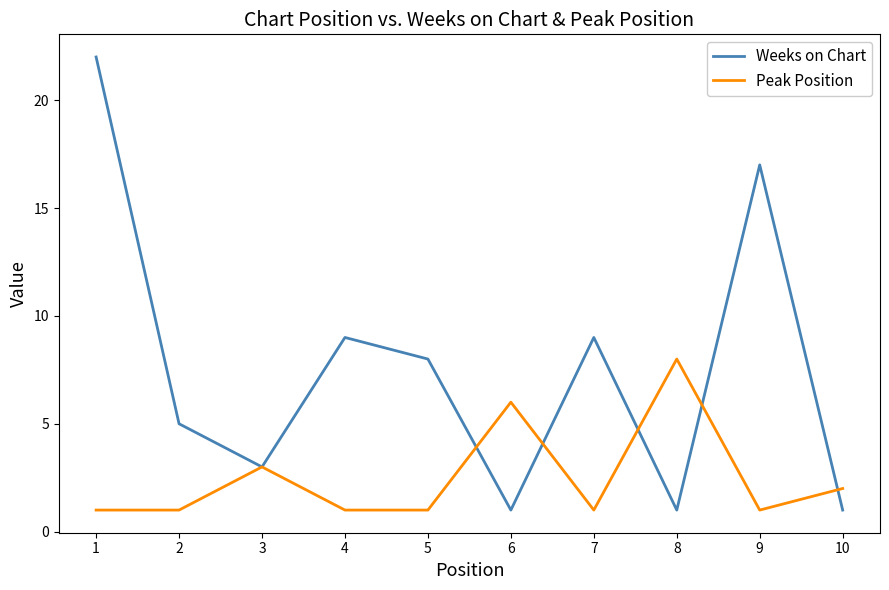

Does the chart have visible grid lines?

No